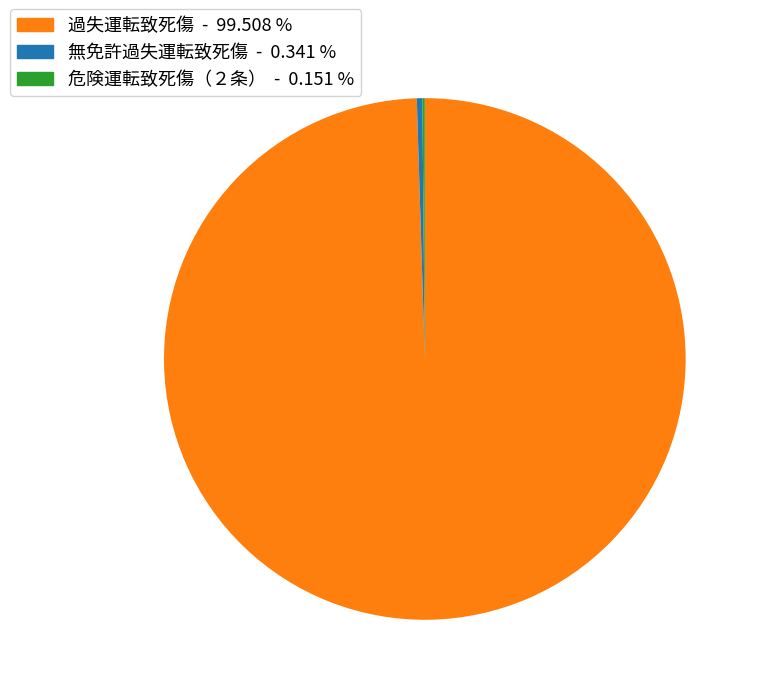

Does any single category account for the majority?

Yes